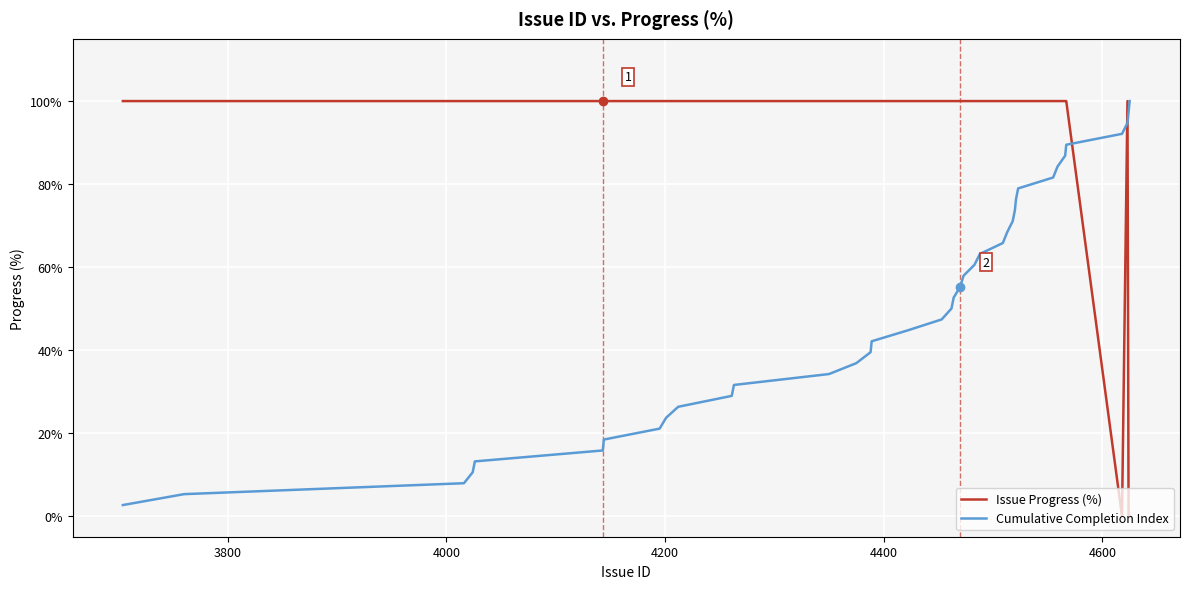

What is the difference between the maximum and minimum values in the Cumulative Completion Index series?

97.4